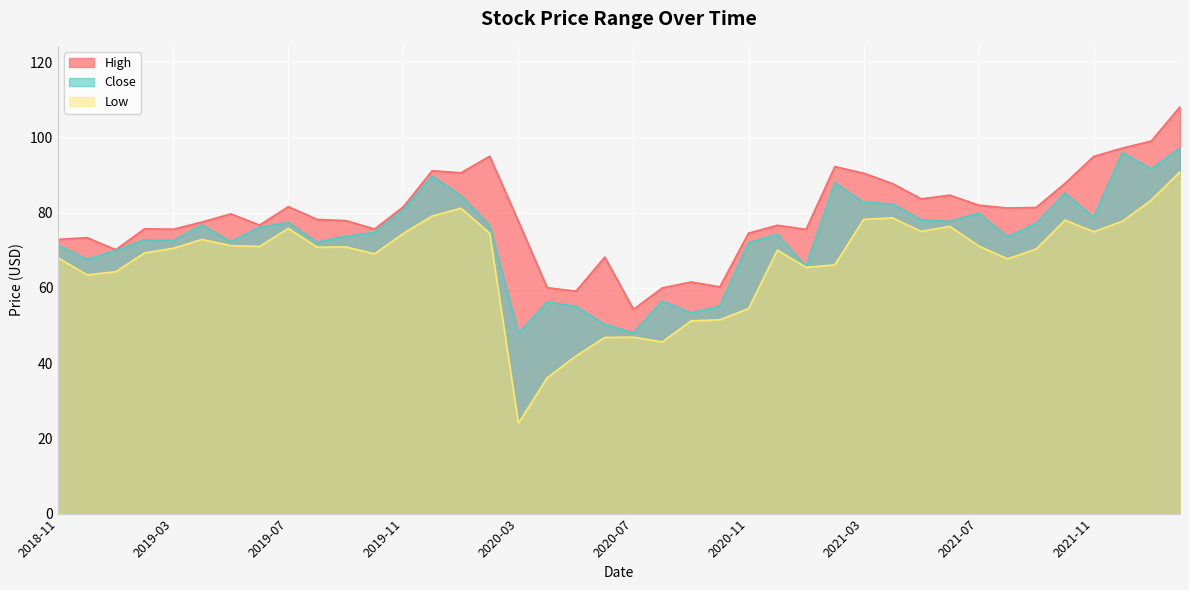

Which series has the largest range (max minus min)?

Low